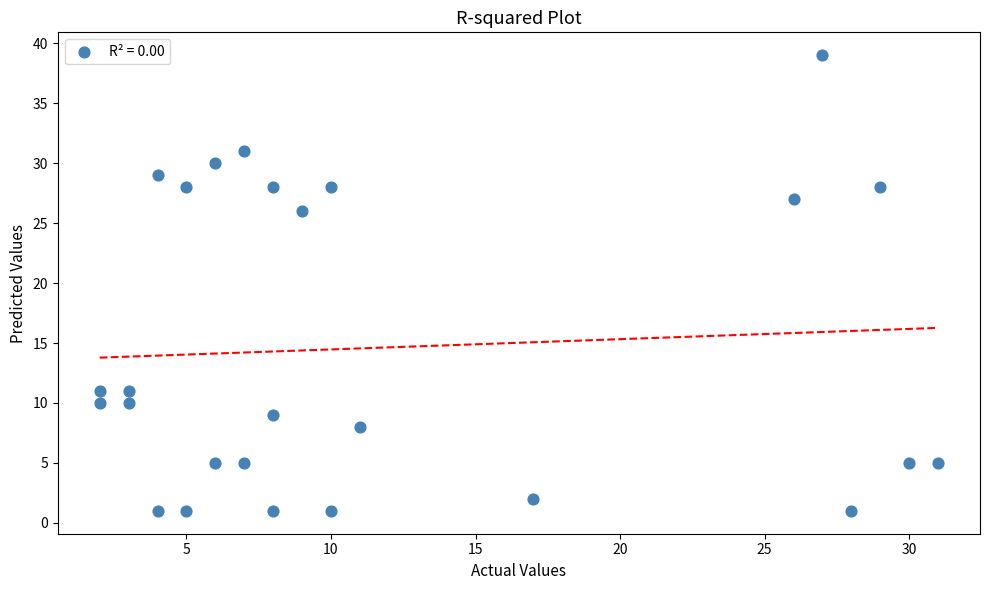

What Y value in the scatter plot is closest to 20?

26